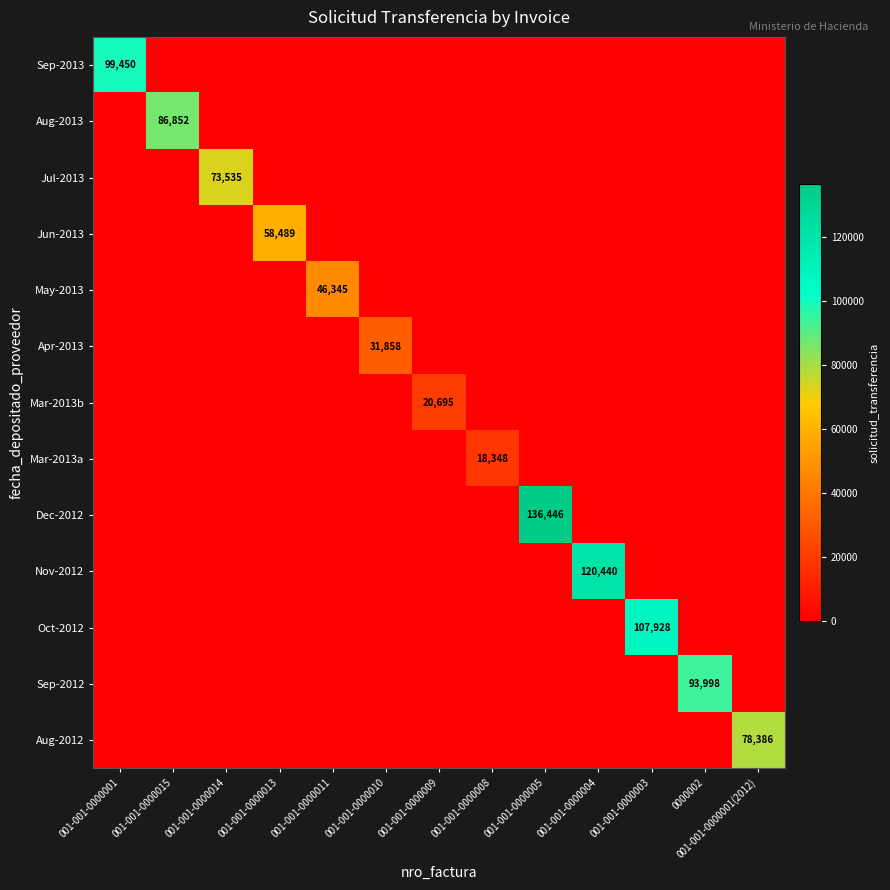

True or false: Jun-2013 has a value of 58489 at 001-001-0000013.

True